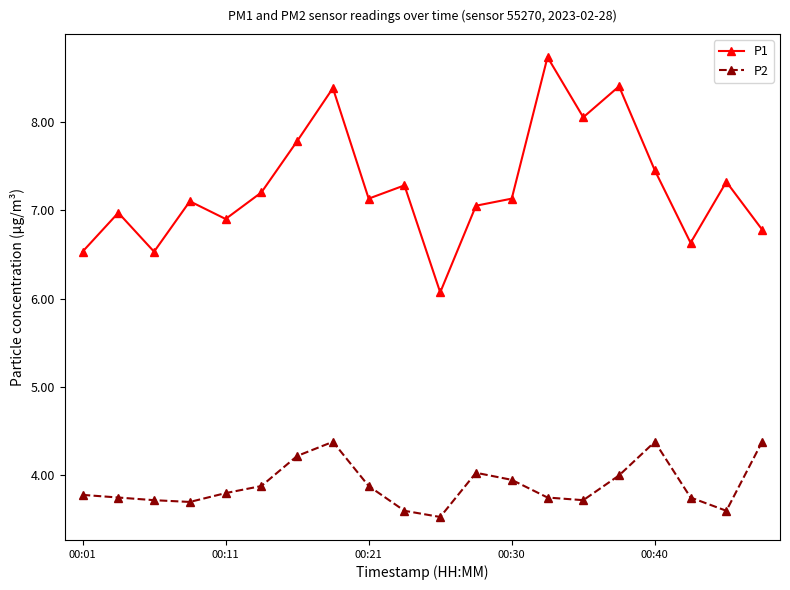

What is the difference between the second highest and second lowest values in the P2 series?

0.8